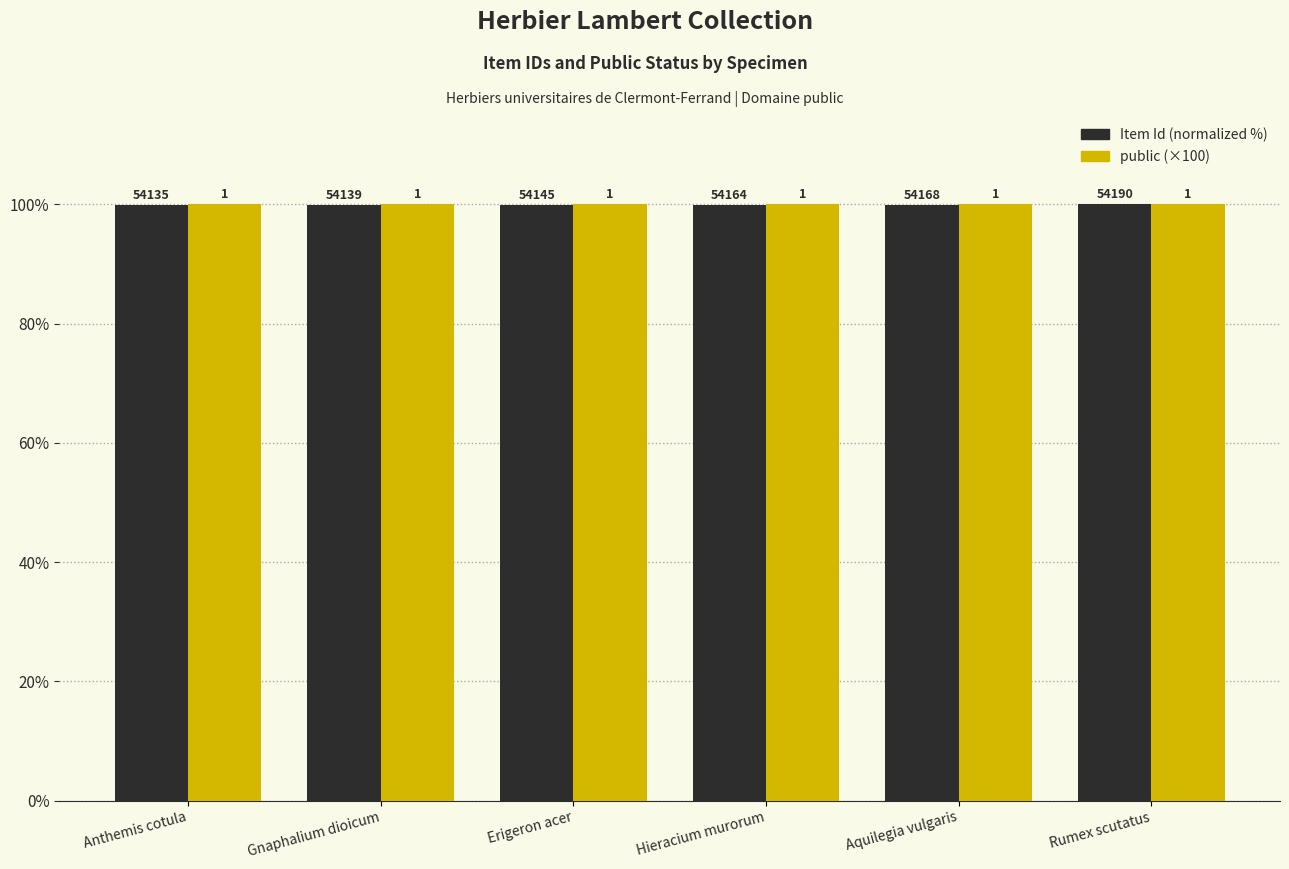

How many groups of bars are there?

6